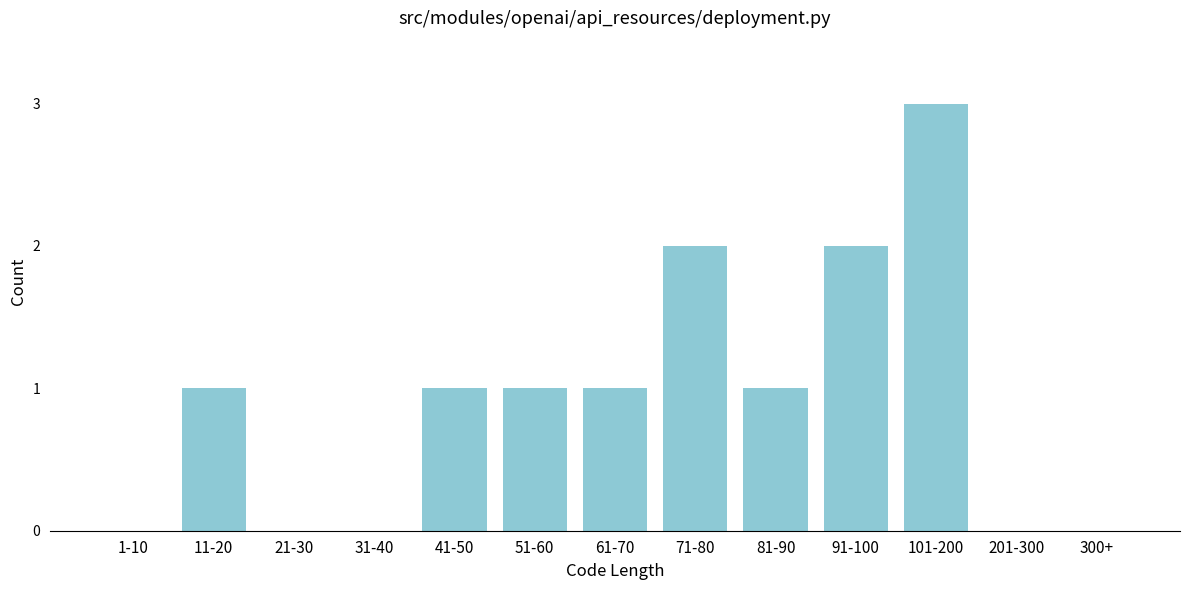

Reading left to right, extract all data points from this chart.

1-10=0	11-20=1	21-30=0	31-40=0	41-50=1	51-60=1	61-70=1	71-80=2	81-90=1	91-100=2	101-200=3	201-300=0	300+=0